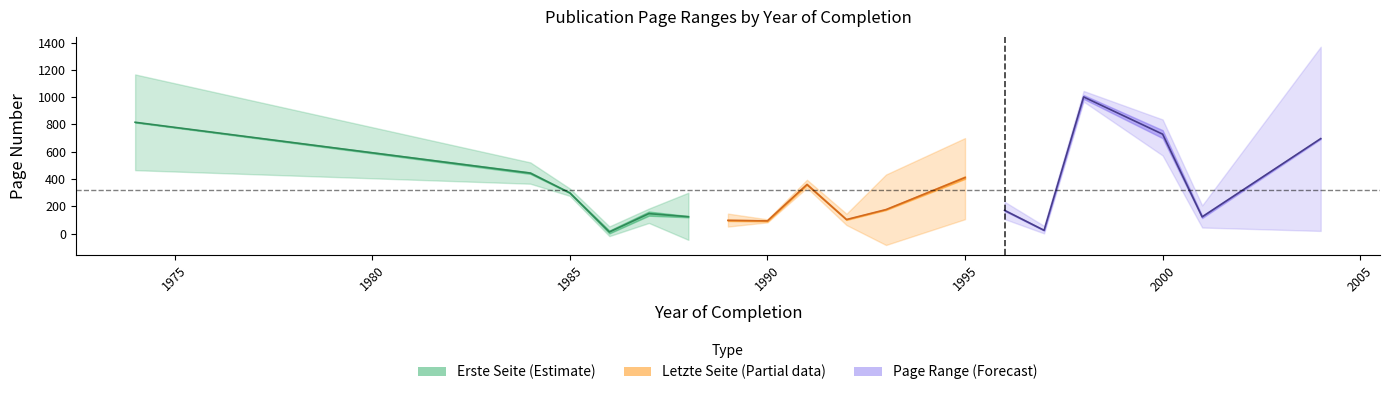

At how many categories does at least one series exceed 1121?

2